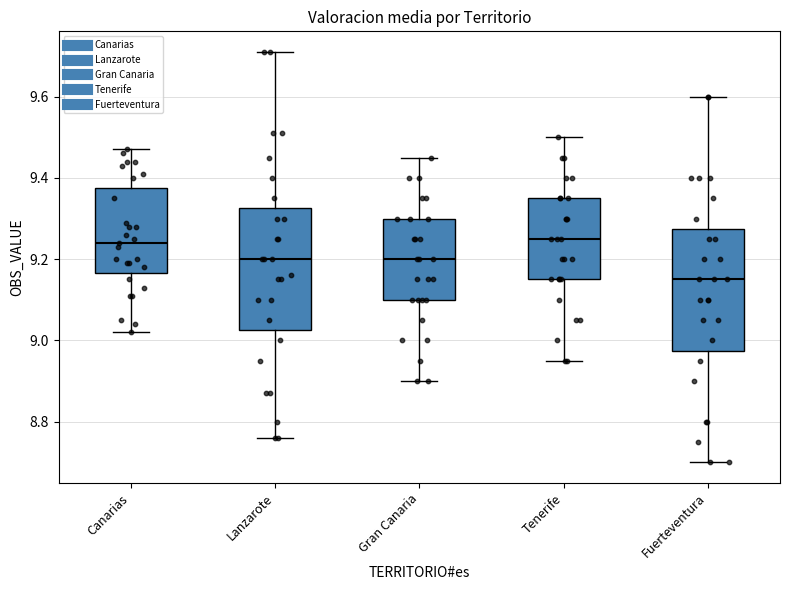

Where is the upper edge of the box for Canarias on the y-axis? The values are not printed on the chart, so give them approximately, as read against the axis.

9.38